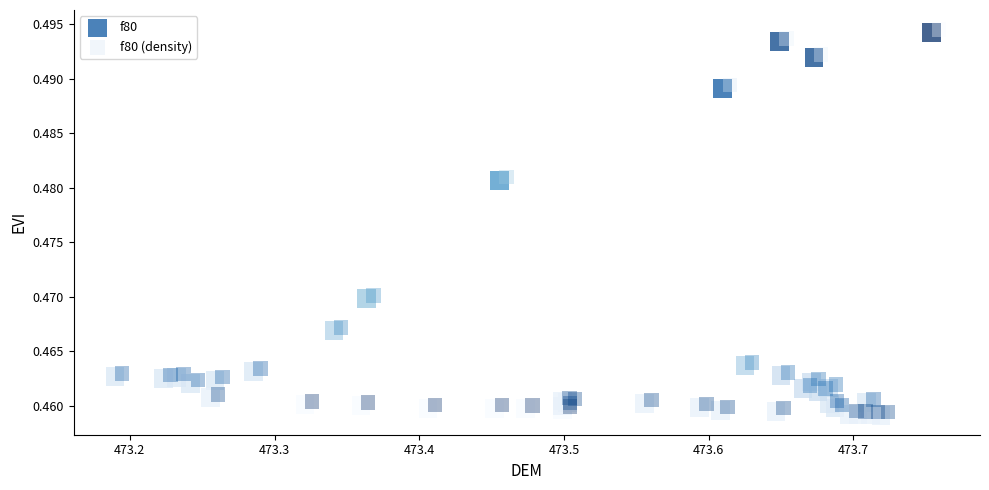

What are all the series names shown in the legend?

f80, f80 (density)